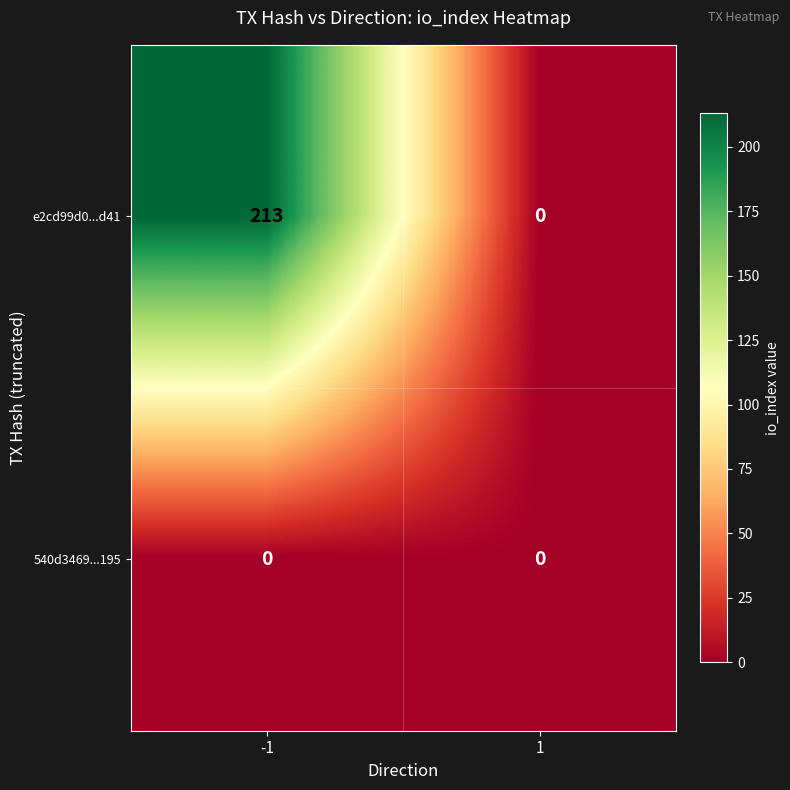

Which series has the largest total across all categories?

e2cd99d0...d41